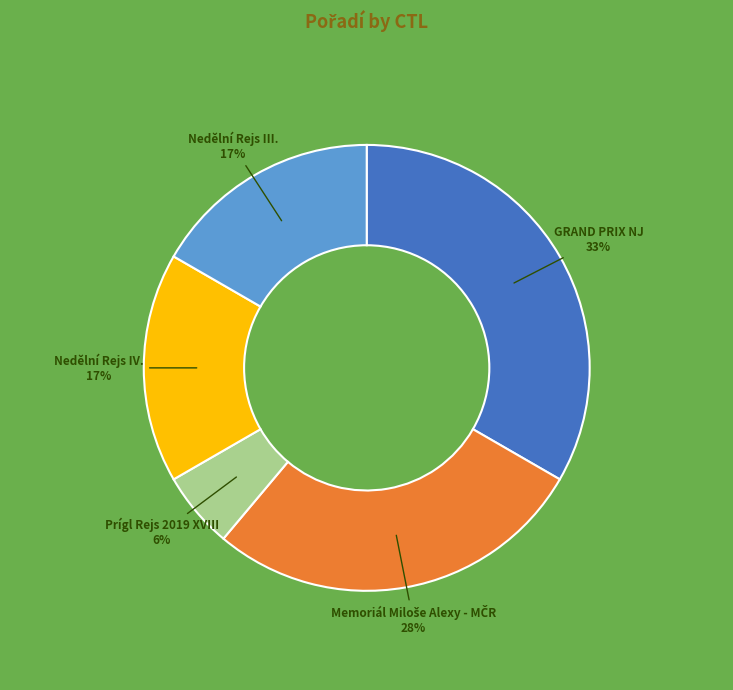

Do Prígl Rejs 2019 XVIII and Nedělní Rejs III. together represent more than half of the pie?

No